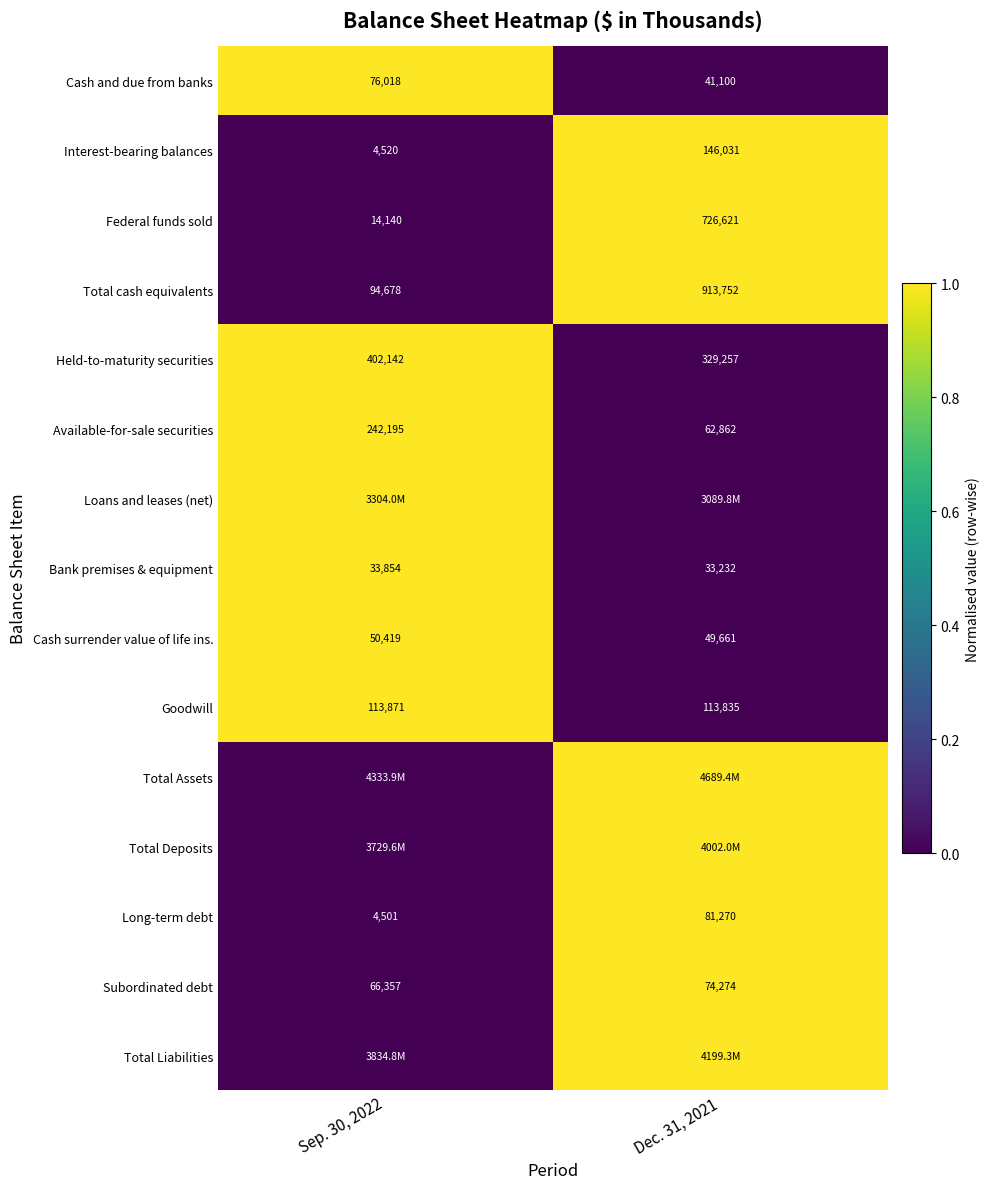

At how many categories does at least one series exceed 0?

2